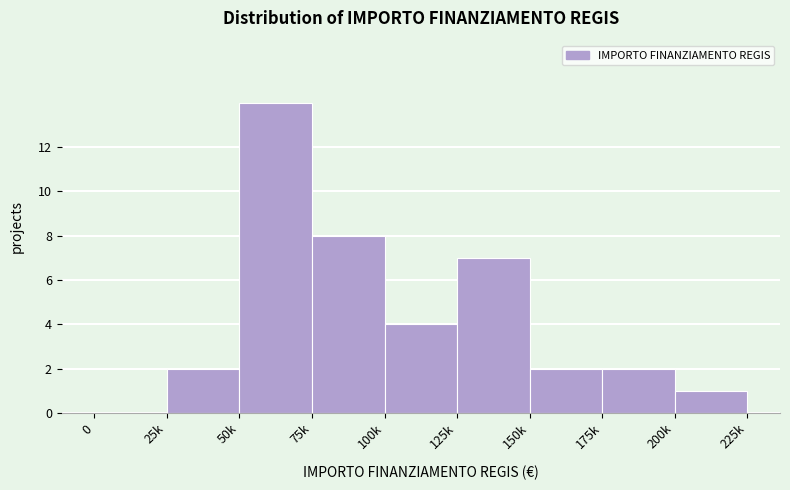

Reading right to left, what are all the values shown in this chart?

200k=1	175k=2	150k=2	125k=7	100k=4	75k=8	50k=14	25k=2	0=0